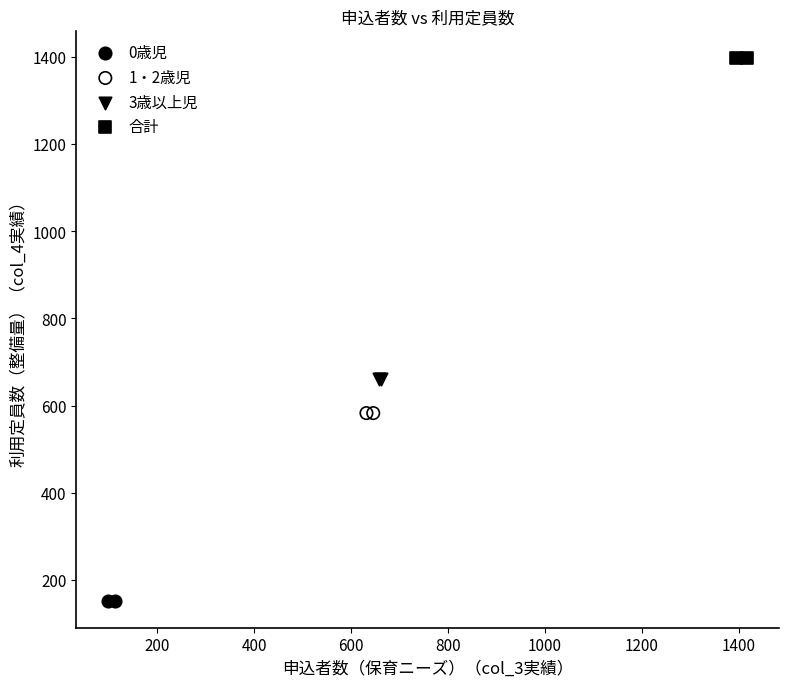

What are all the series names shown in the legend?

0歳児, 1・2歳児, 3歳以上児, 合計